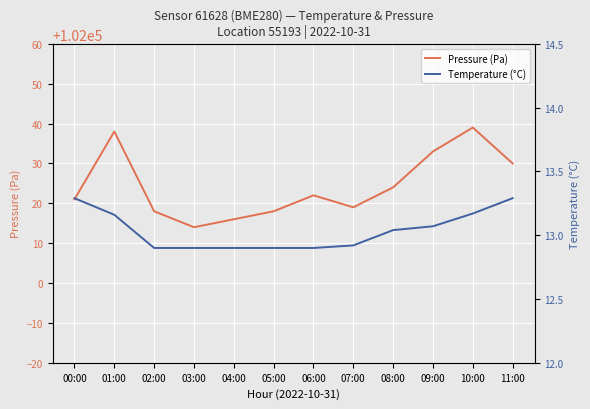

Where is the first local minimum for Pressure (Pa)?

03:00